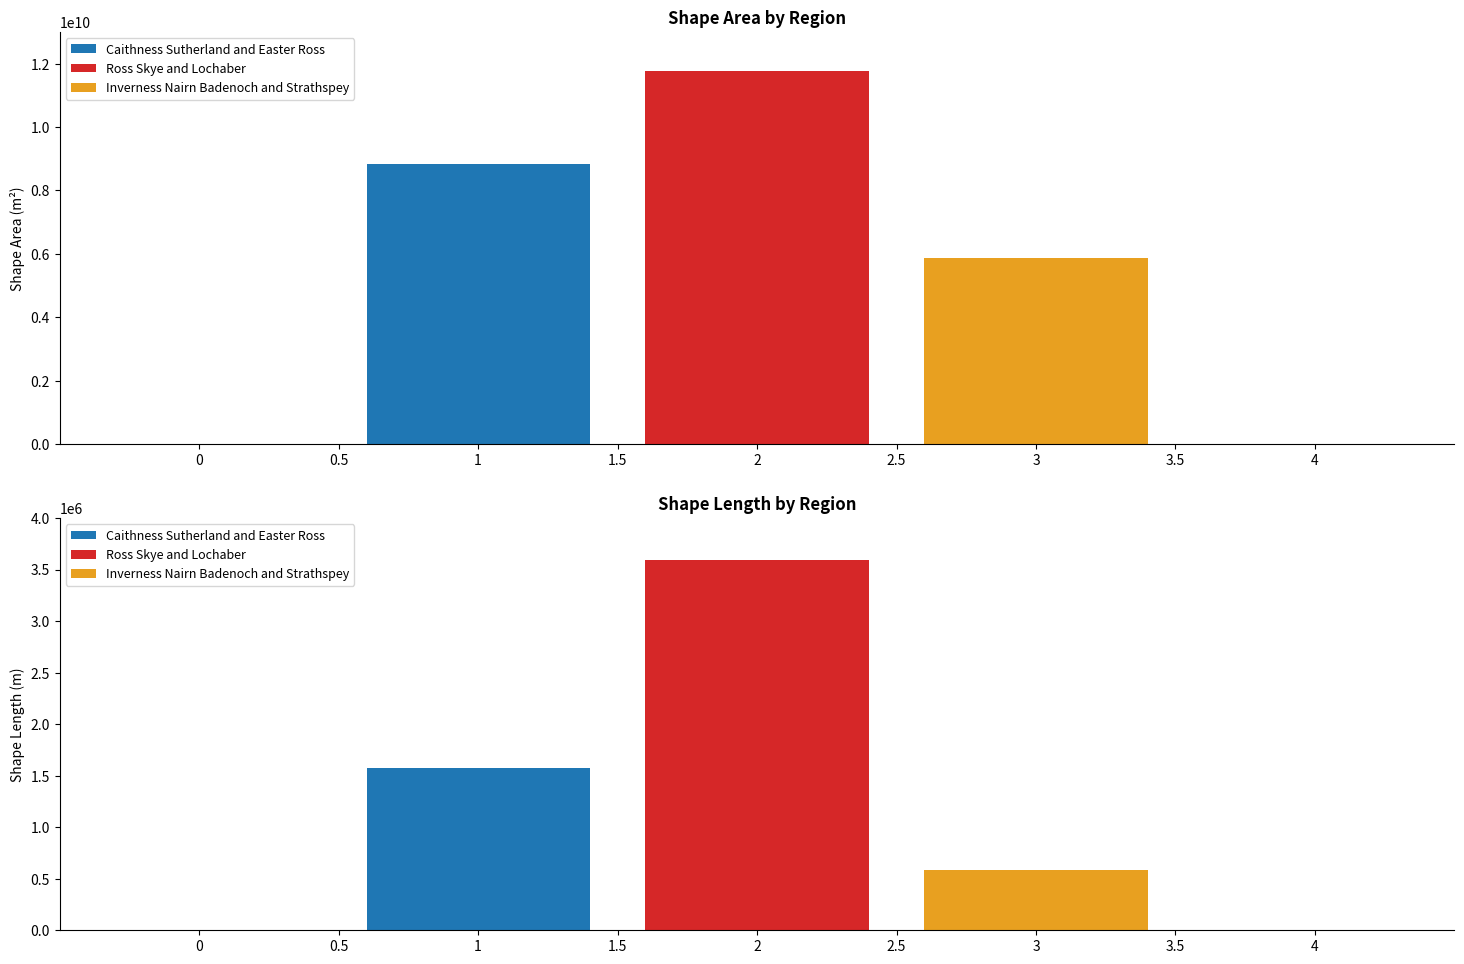

Reading left to right, extract all data points from this chart.

Shape__Area: Caithness Sutherland and Easter Ross=8833291182.8	Ross Skye and Lochaber=11778355542.4	Inverness Nairn Badenoch and Strathspey=5877034227.0
Shape__Length: Caithness Sutherland and Easter Ross=1578576.9	Ross Skye and Lochaber=3594451.4	Inverness Nairn Badenoch and Strathspey=582436.3